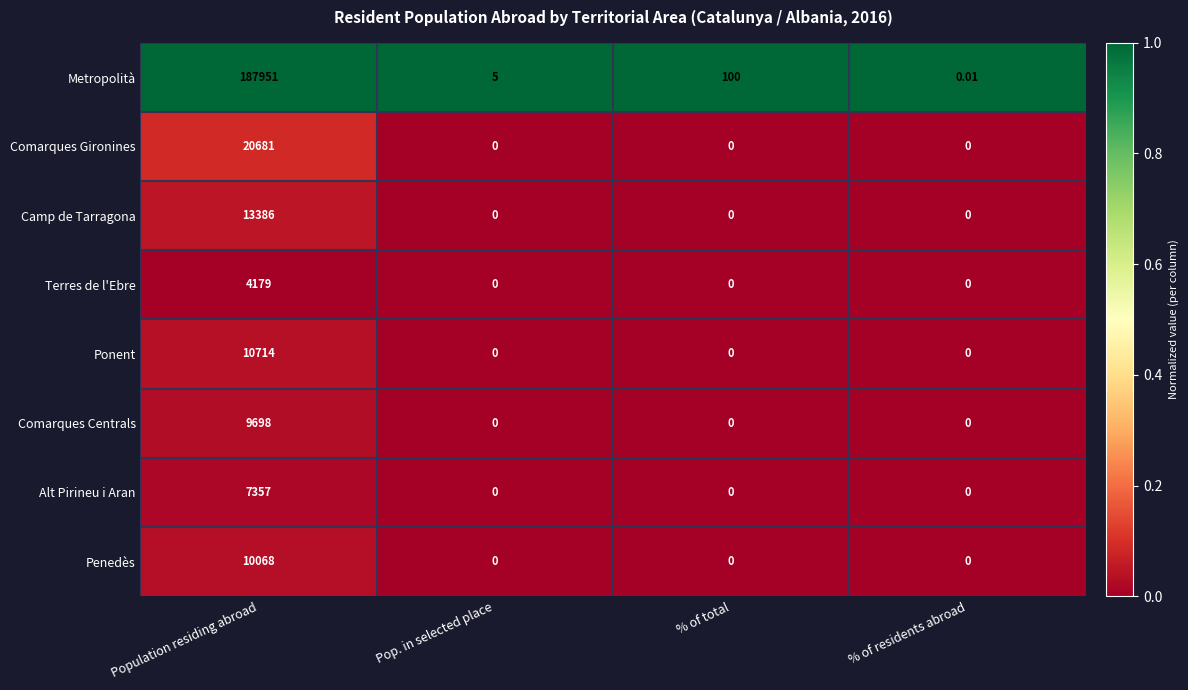

At Population residing abroad, list the series in order from smallest to largest.

Terres de l'Ebre, Alt Pirineu i Aran, Comarques Centrals, Penedès, Ponent, Camp de Tarragona, Comarques Gironines, Metropolità